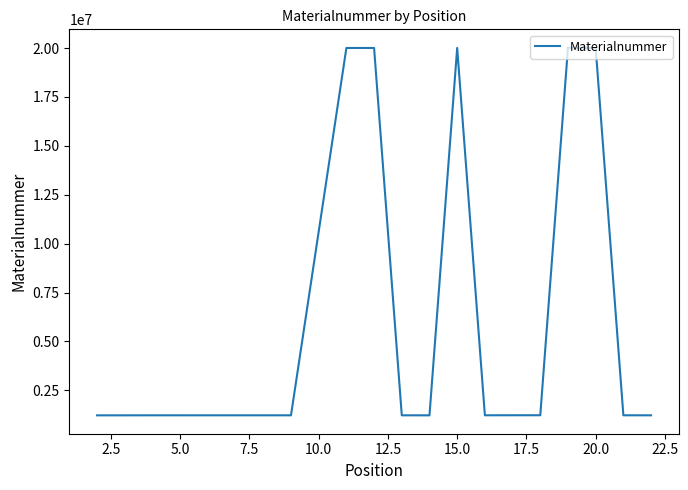

What is the greatest value displayed?

20015836